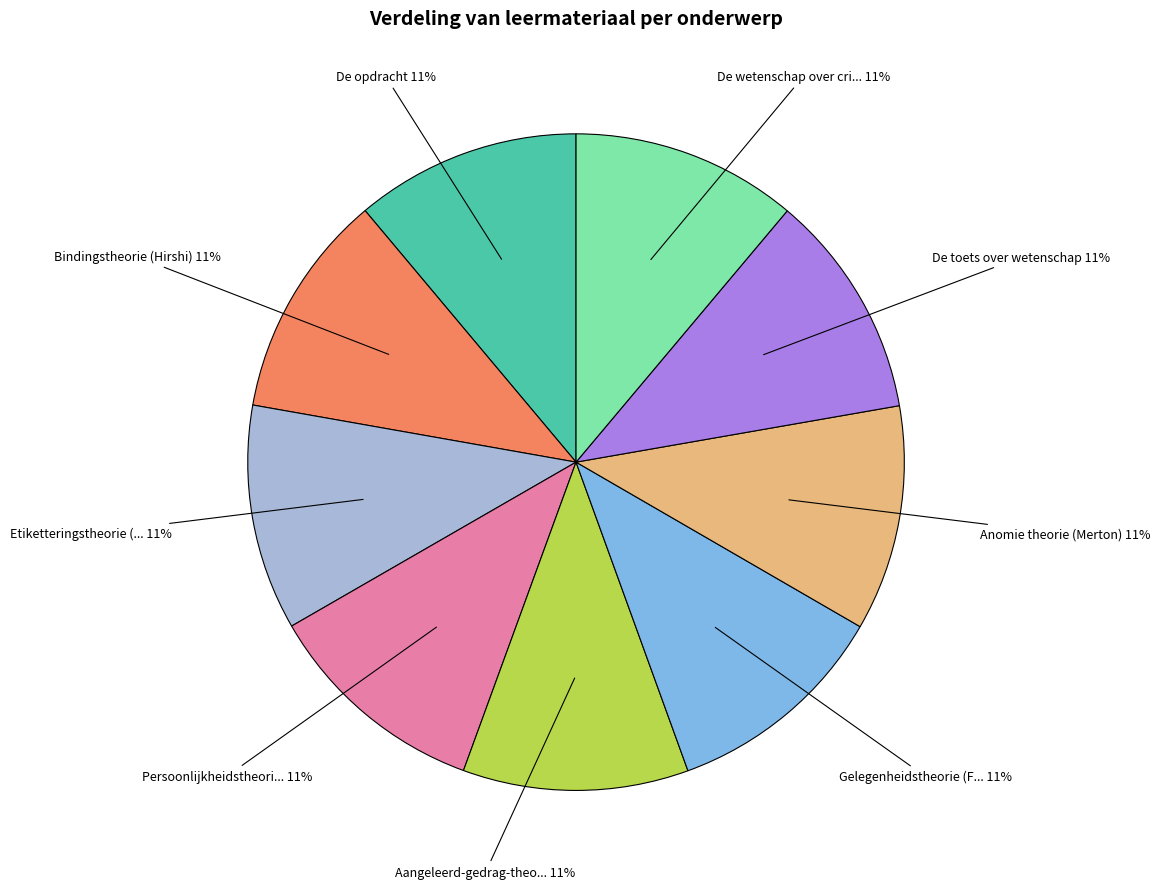

How many slices are in this pie chart?

9